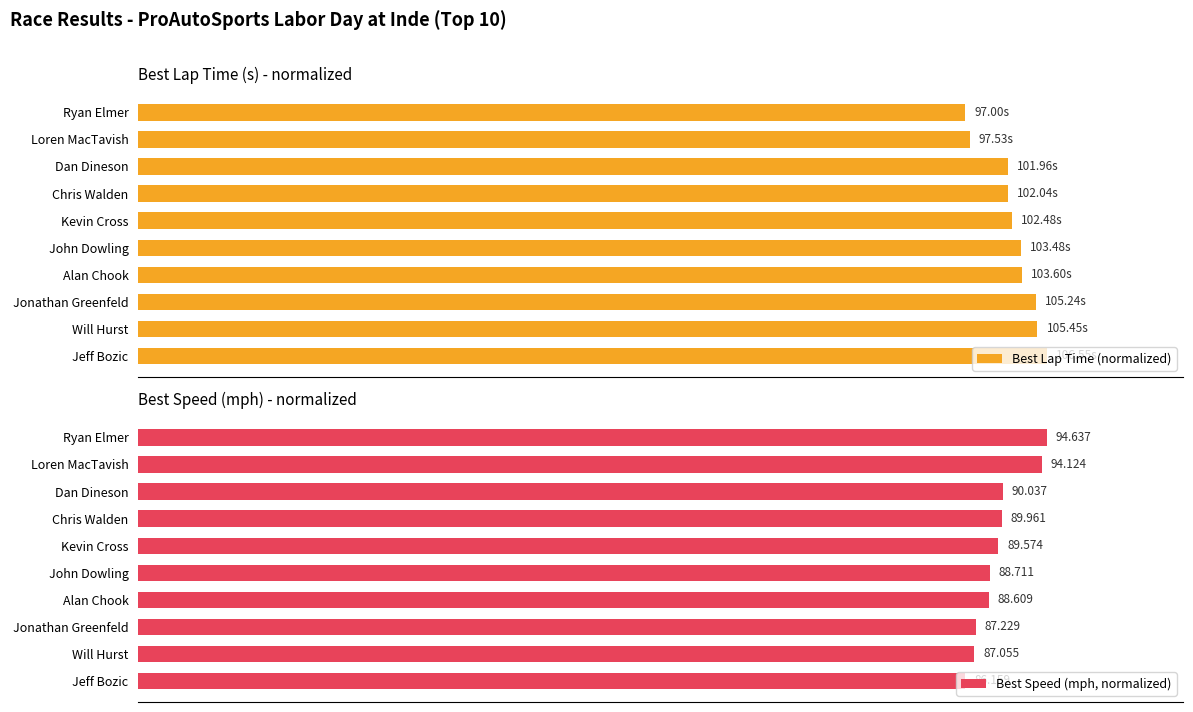

At how many categories does at least one series exceed 93?

10